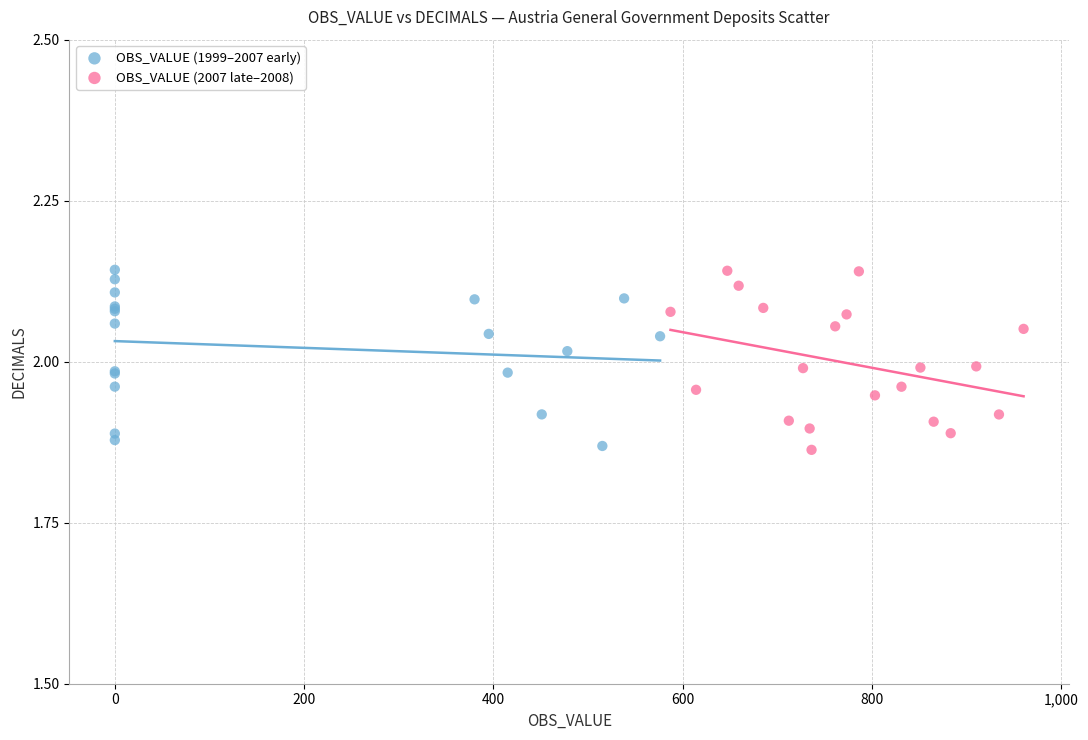

What are all the series names shown in the legend?

OBS_VALUE (1999–2007 early), OBS_VALUE (2007 late–2008)